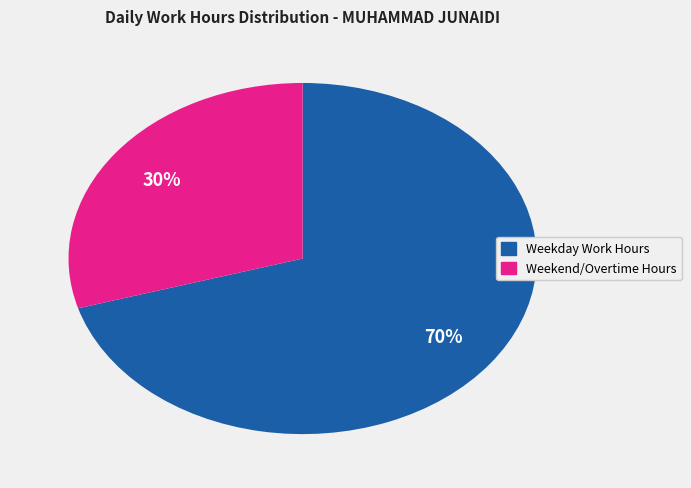

Does any single category account for the majority?

Yes